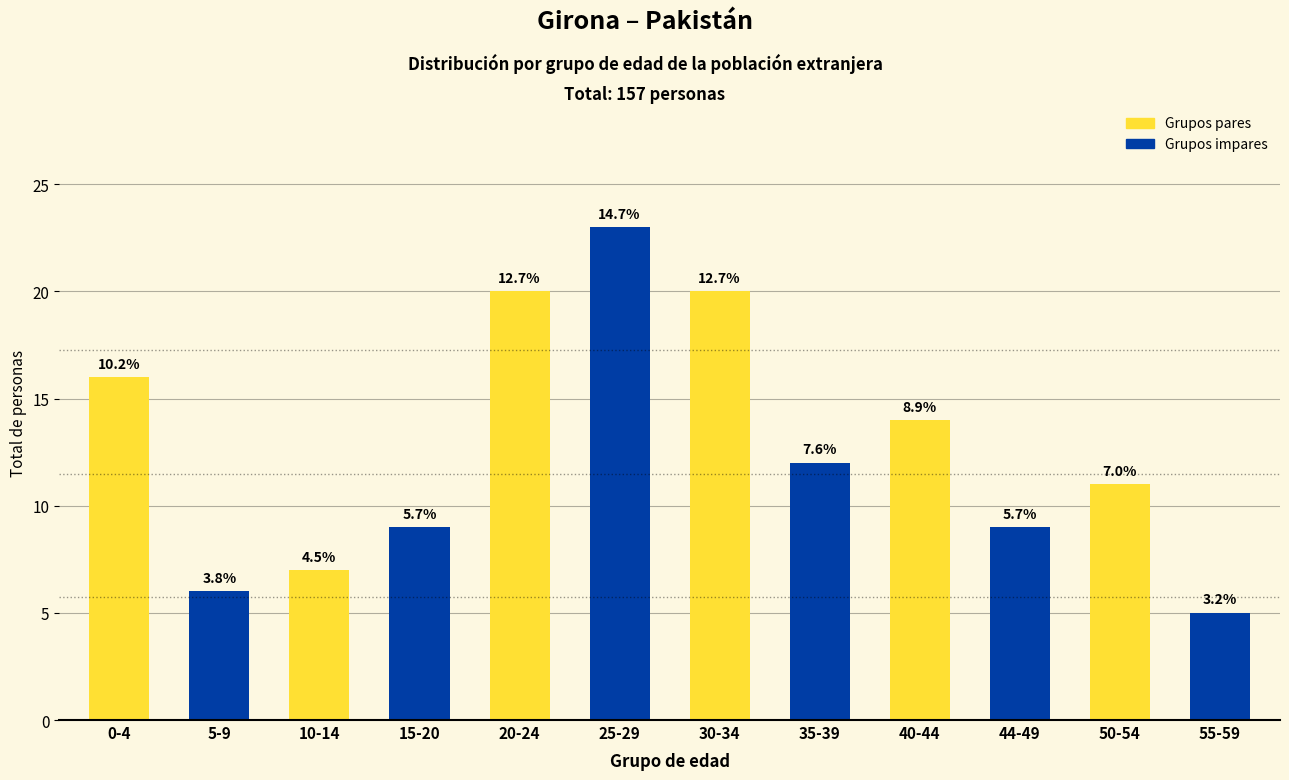

List the labels in order of value, largest first.

25-29, 20-24, 30-34, 0-4, 40-44, 35-39, 50-54, 15-20, 44-49, 10-14, 5-9, 55-59